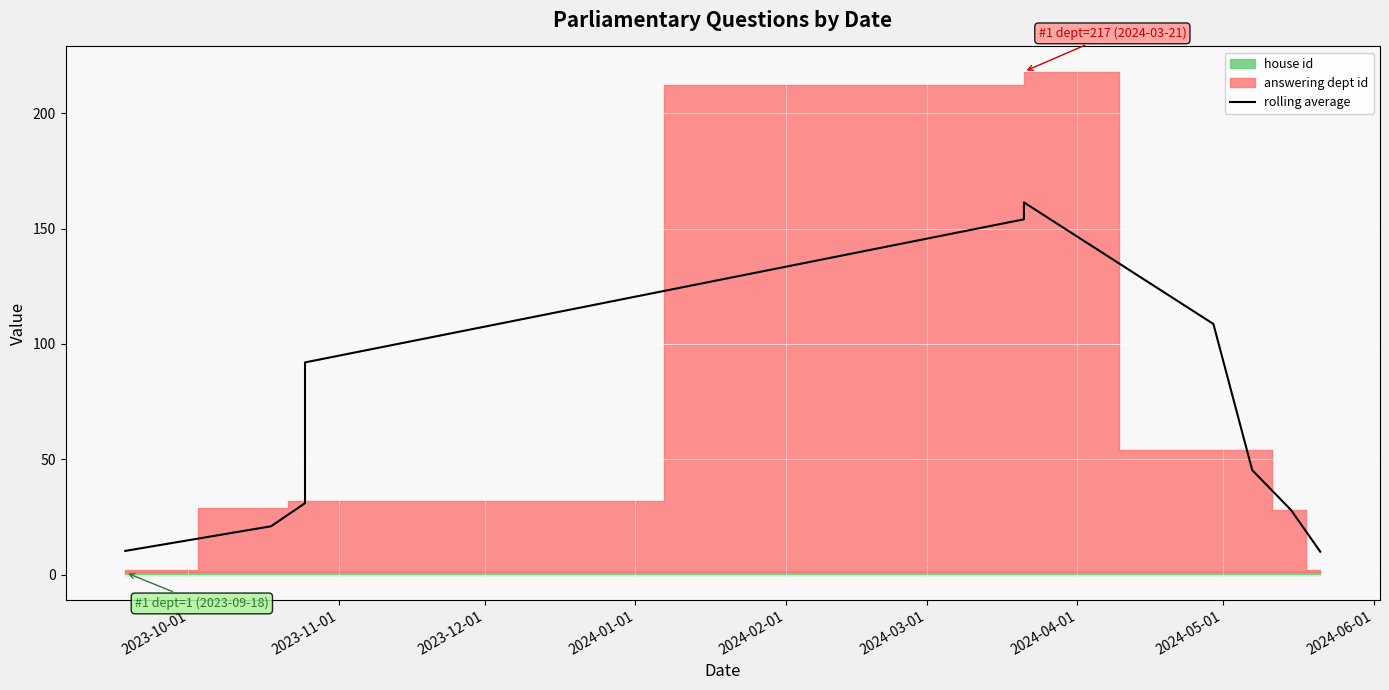

How many lines are shown in the chart?

1